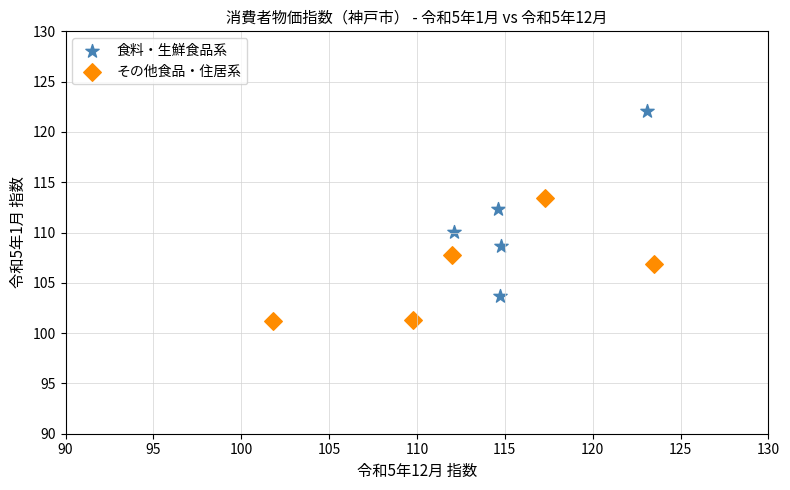

Which series has the widest spread of Y values?

食料・生鮮食品系